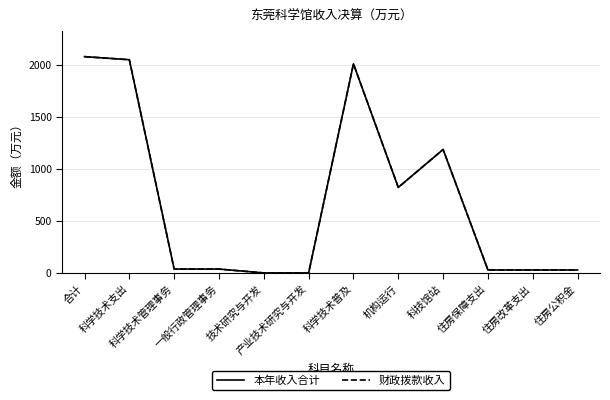

Reading left to right, what are all the values shown in this chart?

本年收入合计: 合计=2076.2	科学技术支出=2046.8	科学技术管理事务=38.2	一般行政管理事务=38.2	技术研究与开发=1.2	产业技术研究与开发=1.2	科学技术普及=2007.4	机构运行=821.7	科技馆站=1185.7	住房保障支出=29.4	住房改革支出=29.4	住房公积金=29.4
财政拨款收入: 合计=2076.2	科学技术支出=2046.8	科学技术管理事务=38.2	一般行政管理事务=38.2	技术研究与开发=1.2	产业技术研究与开发=1.2	科学技术普及=2007.4	机构运行=821.7	科技馆站=1185.7	住房保障支出=29.4	住房改革支出=29.4	住房公积金=29.4